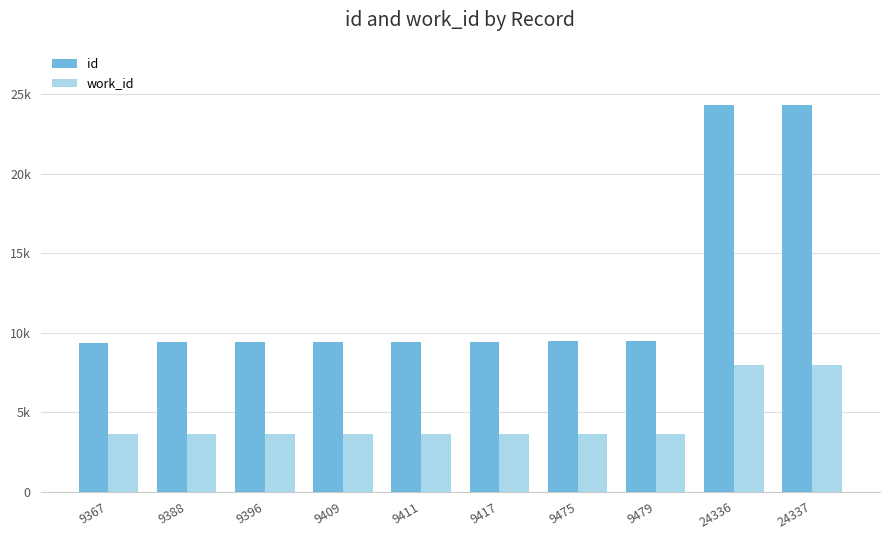

Are the bars grouped side by side (vs. stacked)?

Yes